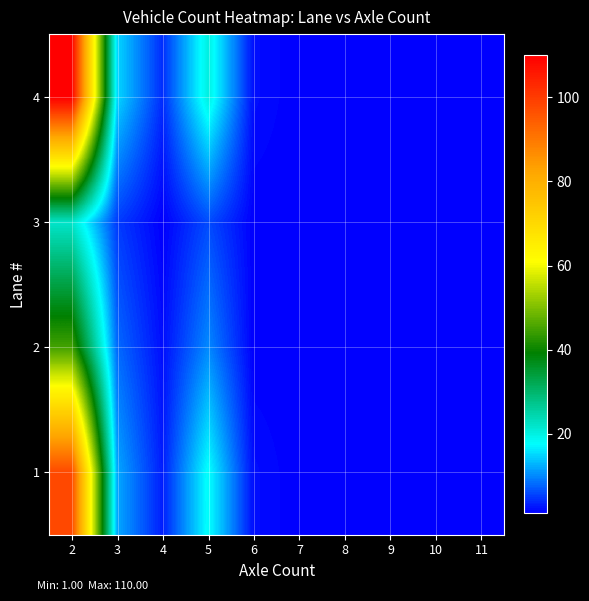

Reading right to left, list all the values displayed in this chart.

1: 11=1	10=1	9=1	8=1	7=1	6=2	5=18	4=3	3=12	2=98
2: 11=1	10=1	9=1	8=1	7=1	6=1	5=10	4=2	3=8	2=45
3: 11=1	10=1	9=1	8=1	7=1	6=1	5=6	4=1	3=5	2=22
4: 11=1	10=1	9=1	8=1	7=1	6=2	5=20	4=4	3=15	2=110